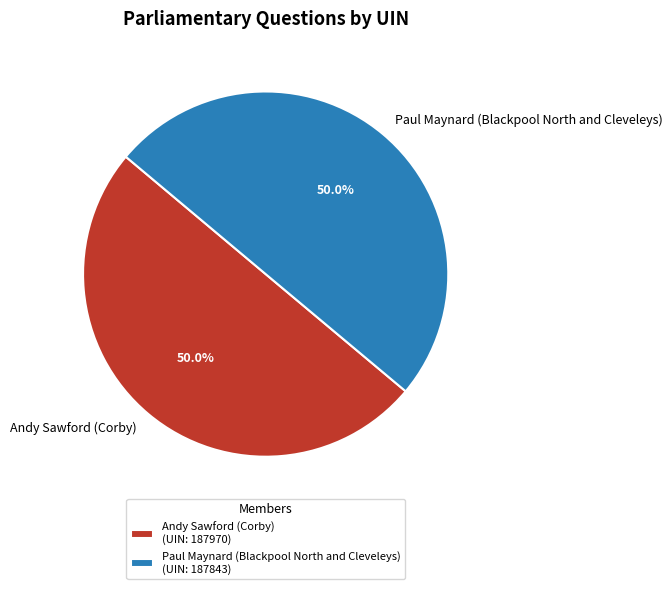

Is the sum of Andy Sawford (Corby) and Paul Maynard (Blackpool North and Cleveleys) greater than half?

Yes